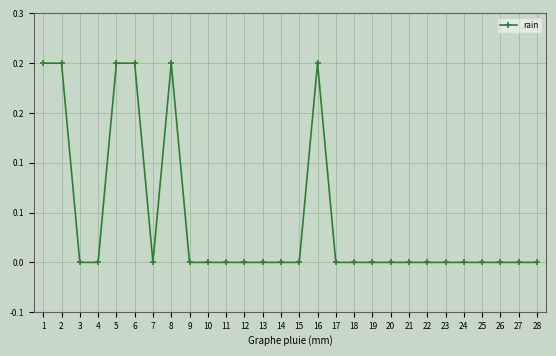

List the labels in order of value, largest first.

1, 2, 5, 6, 8, 16, 3, 4, 7, 9, 10, 11, 12, 13, 14, 15, 17, 18, 19, 20, 21, 22, 23, 24, 25, 26, 27, 28